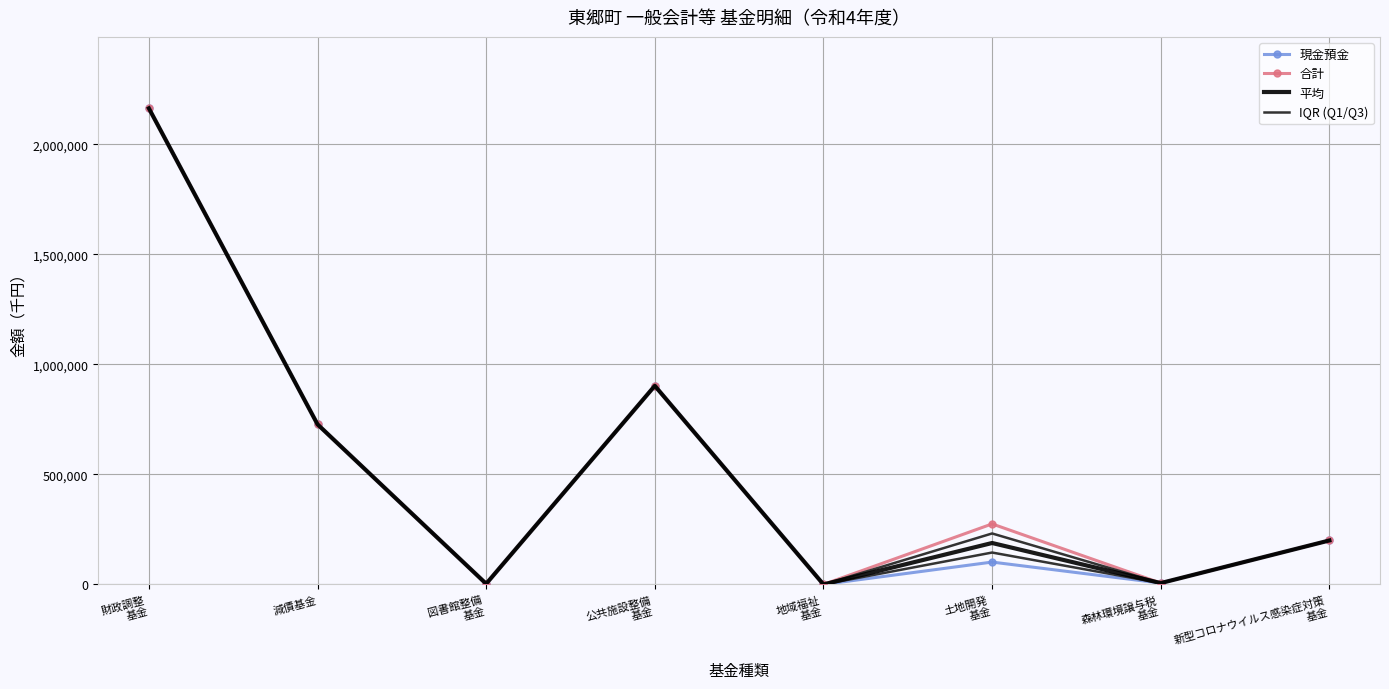

What is the lowest value of the IQR (Q1/Q3) series?

184